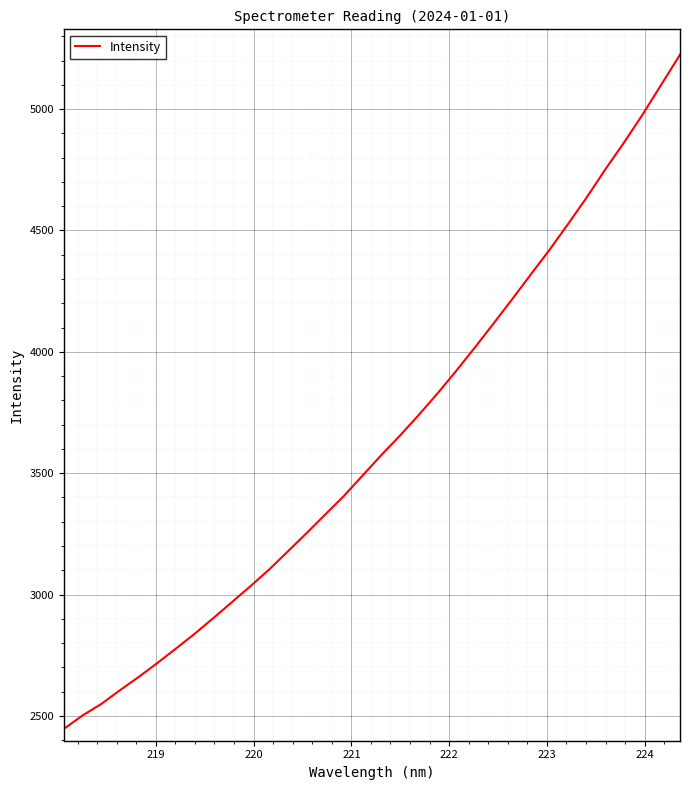

What is the maximum value shown in the chart?

5224.2